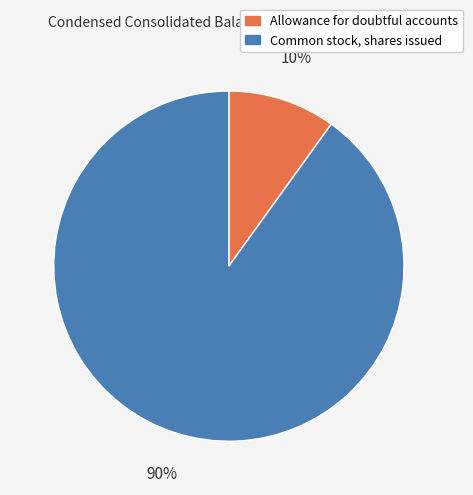

Is the sum of Common stock, shares issued and Allowance for doubtful accounts greater than half?

Yes